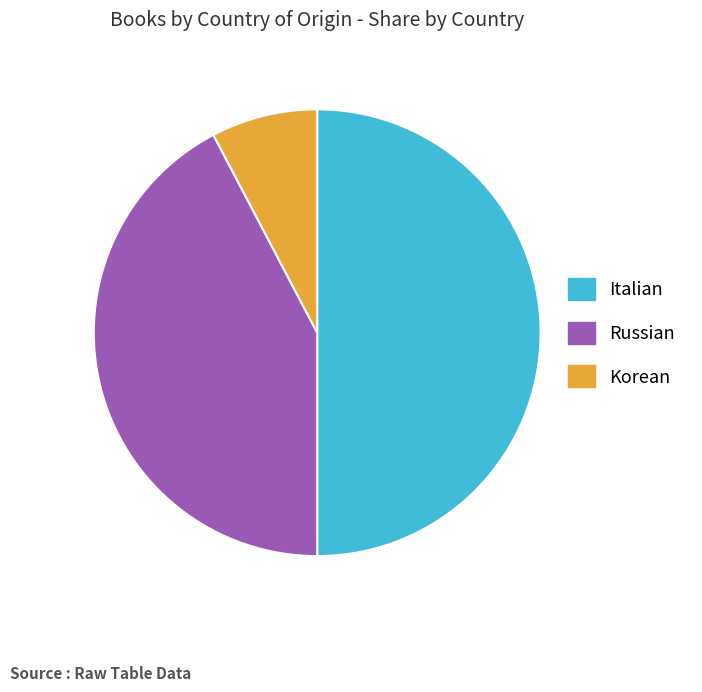

Is Russian the majority of the pie?

No